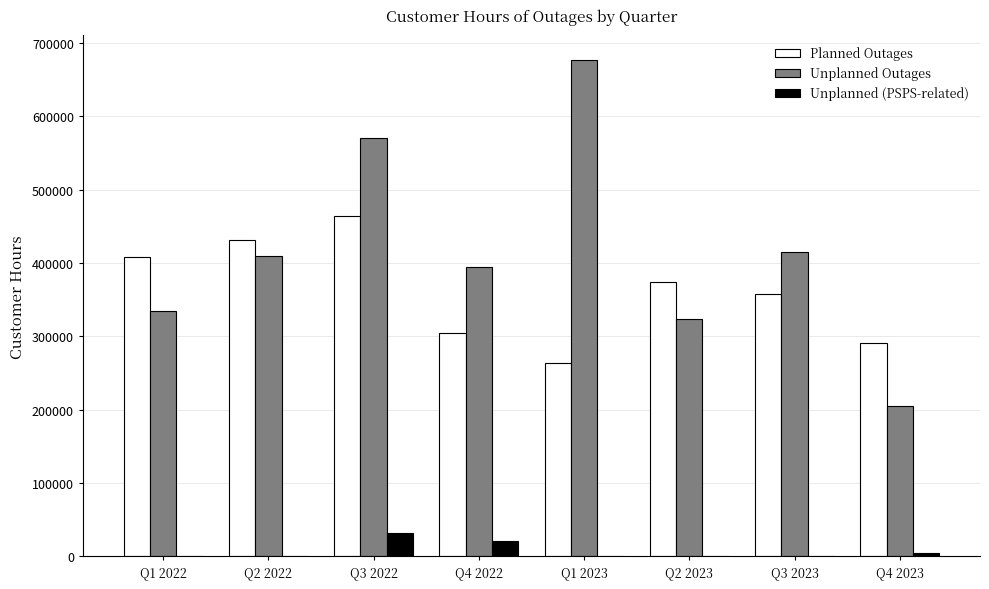

How many groups of bars are there?

8